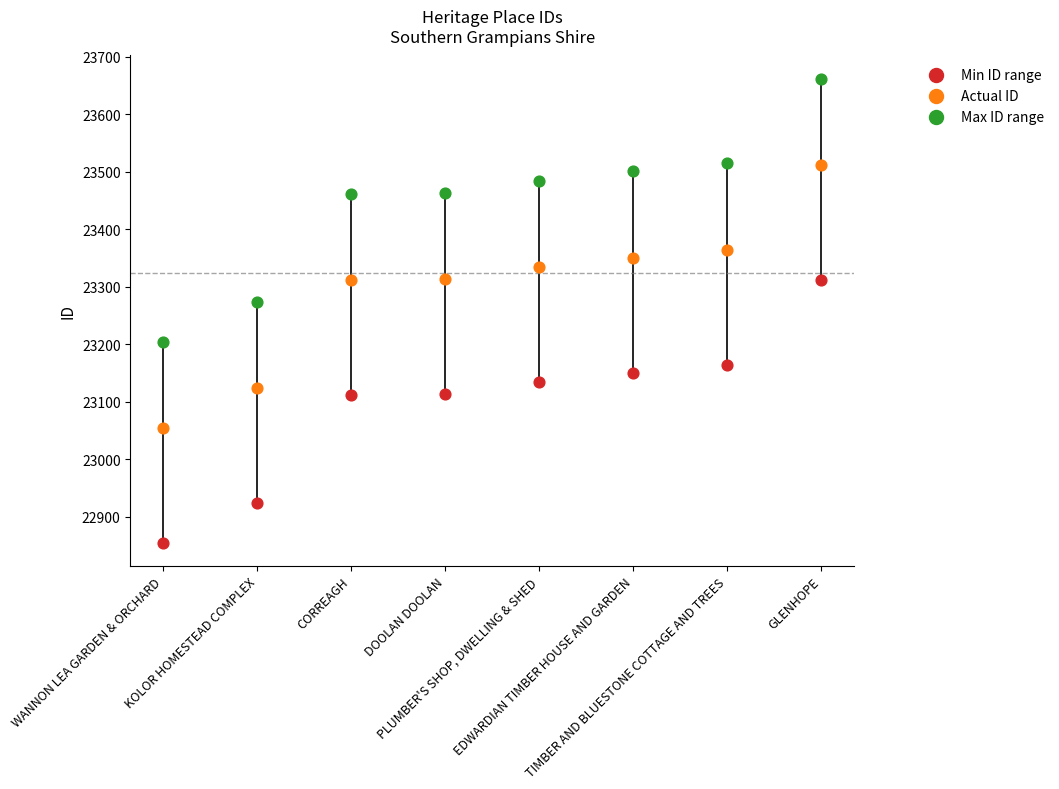

What are all the series names shown in the legend?

Min ID range, Actual ID, Max ID range